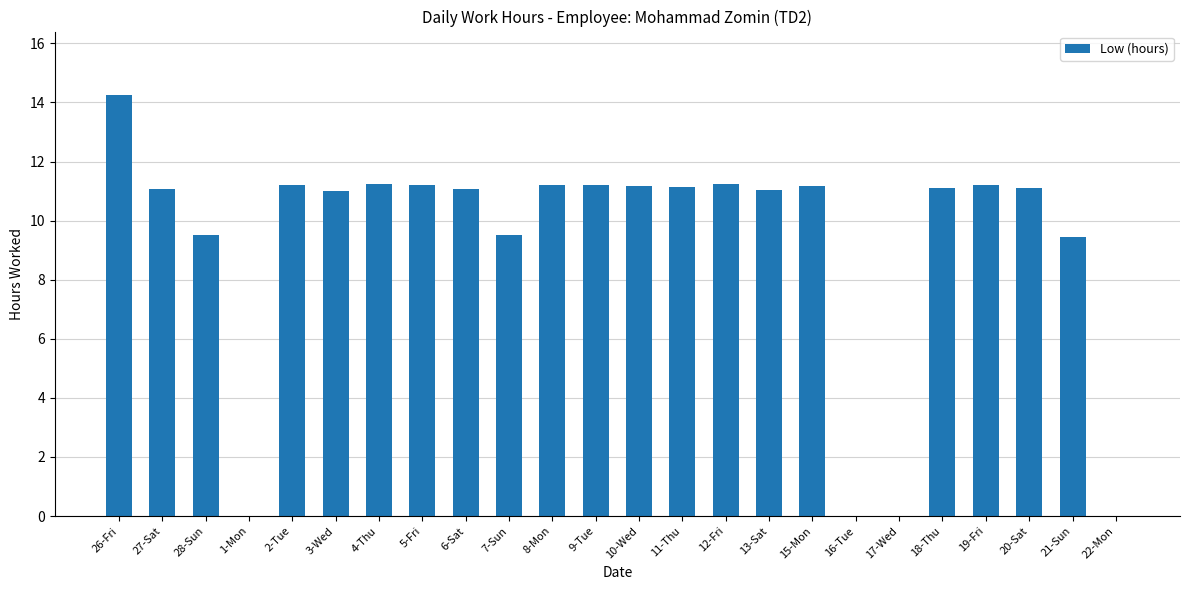

The chart shows a value of 11.0 at 3-Wed. True or false?

True